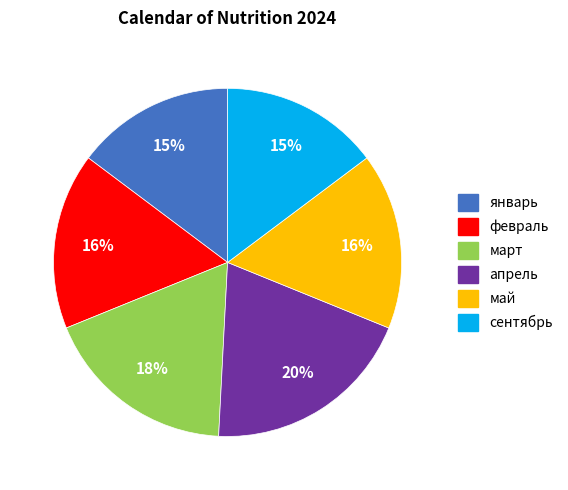

Do сентябрь and март together represent more than half of the pie?

No